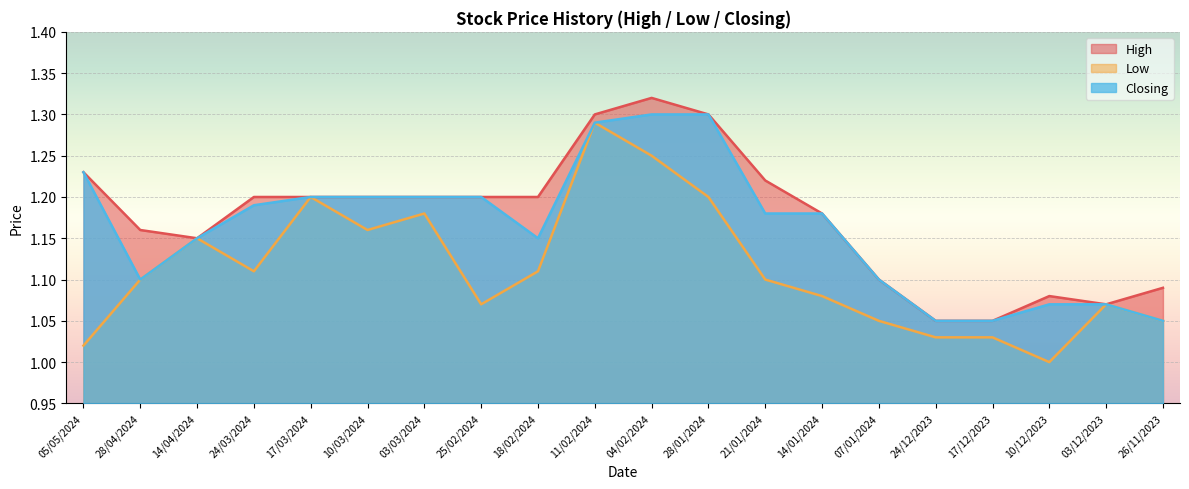

What is the value of the High point at the 14th from the left?

1.2